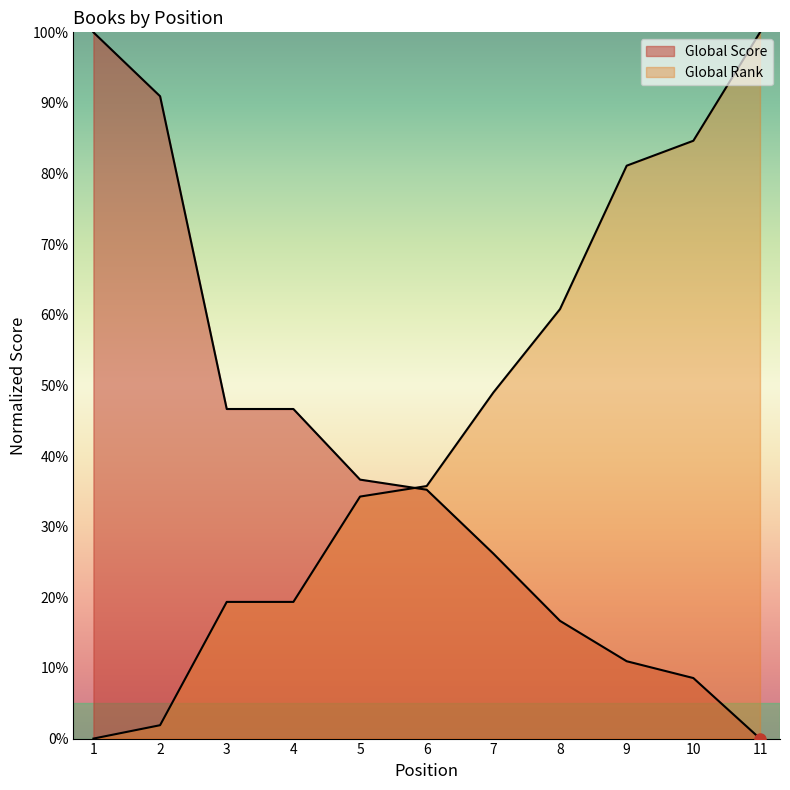

What is the total value across all series at 5?

70.9